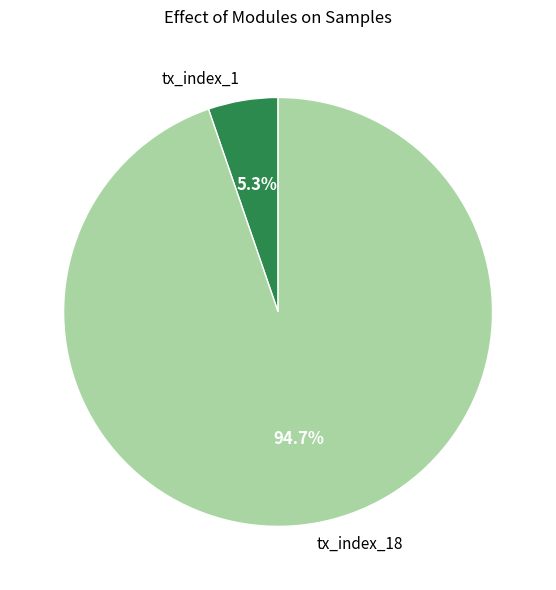

Is the sum of tx_index_1 and tx_index_18 greater than half?

Yes